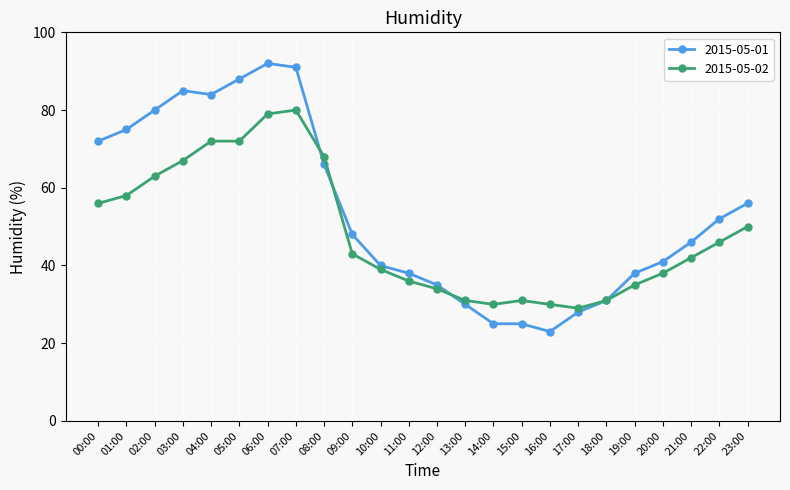

How many categories are shown in the chart?

24